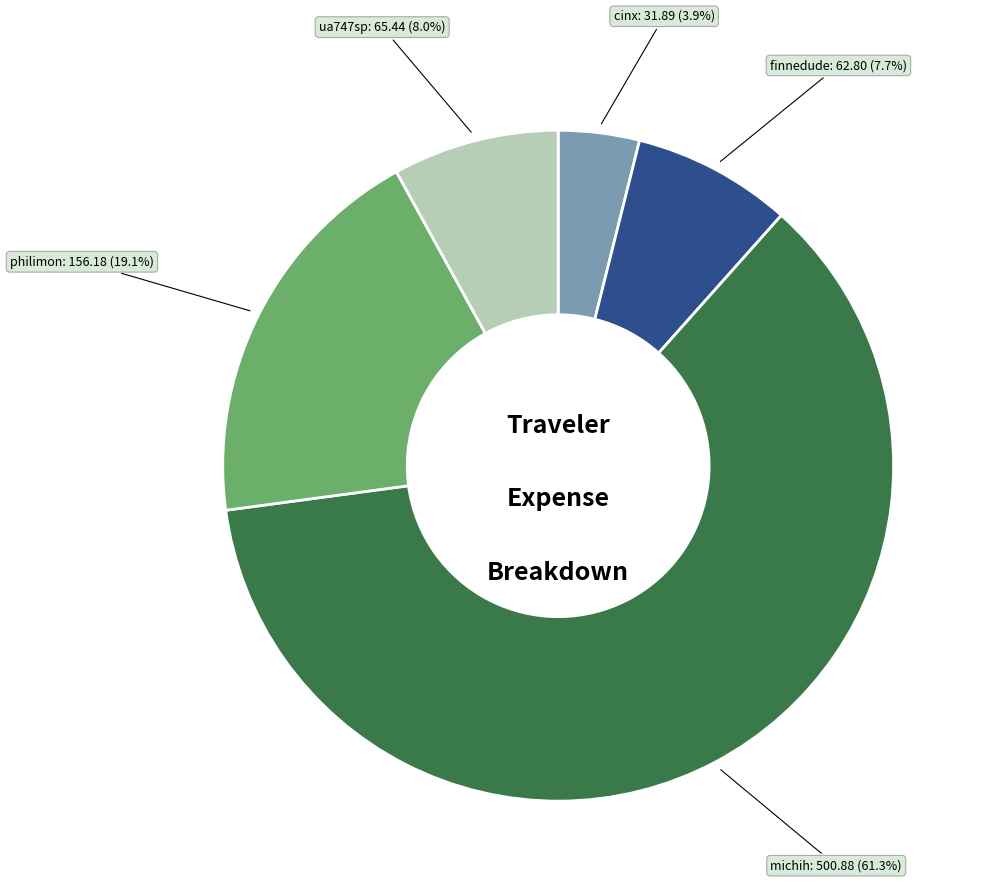

Is there any slice that represents more than half of the pie?

Yes